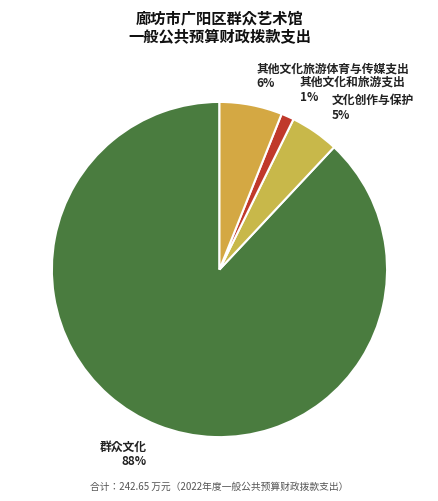

What is the ratio of the value at 文化创作与保护 to the value at 其他文化旅游体育与传媒支出?

0.8